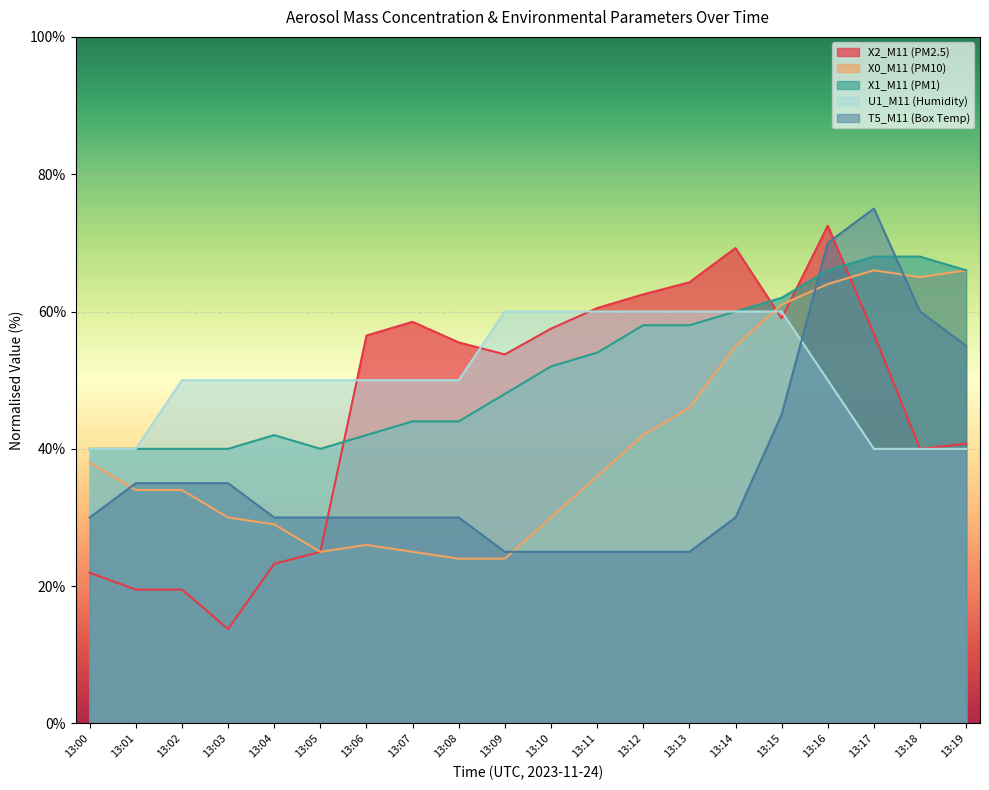

At which label does X1_M11 (PM1) first exceed 51?

13:10